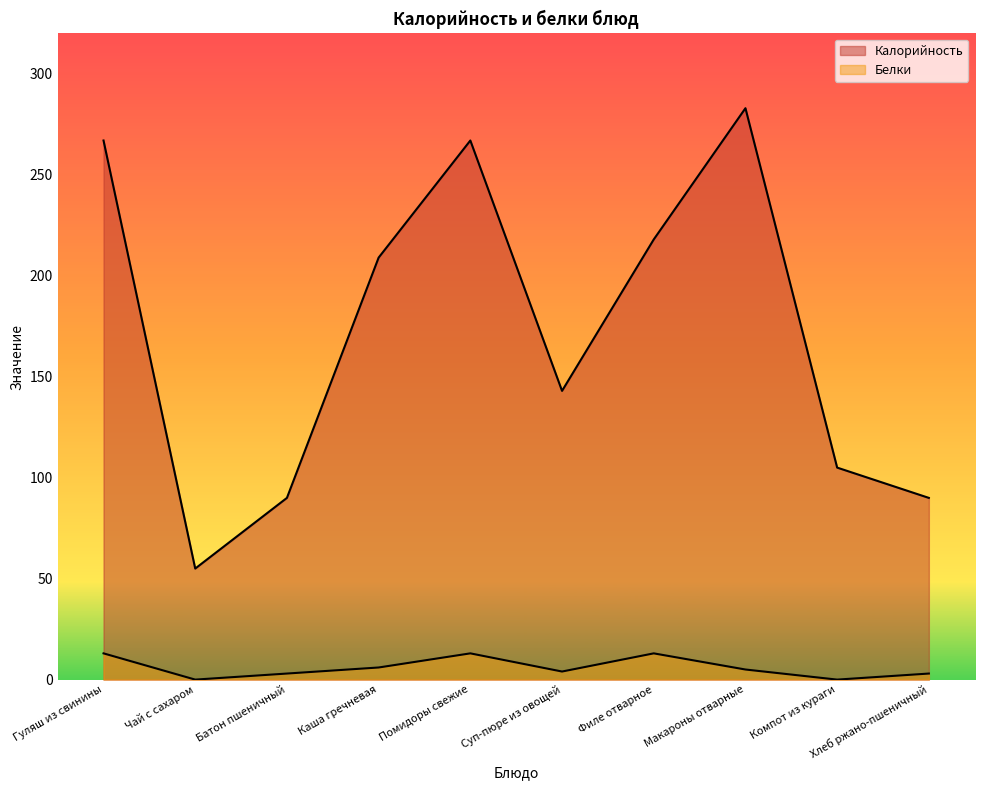

Rank the categories by Белки value from lowest to highest.

Чай с сахаром, Компот из кураги, Батон пшеничный, Хлеб ржано-пшеничный, Суп-пюре из овощей, Макароны отварные, Каша гречневая, Гуляш из свинины, Помидоры свежие, Филе отварное